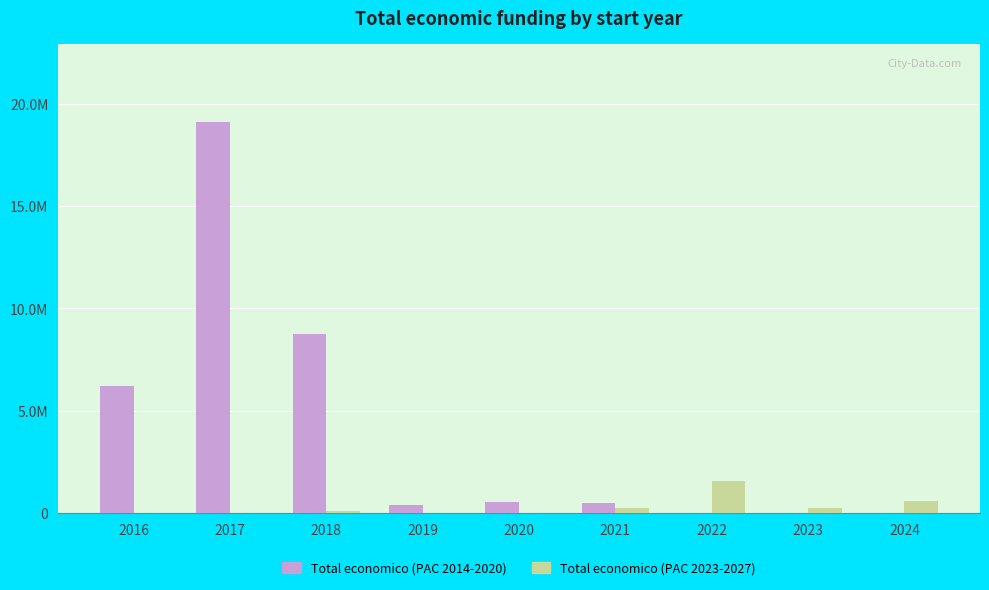

What is the value of the Total economico (PAC 2014-2020) bar at the 3rd from the left?

8727501